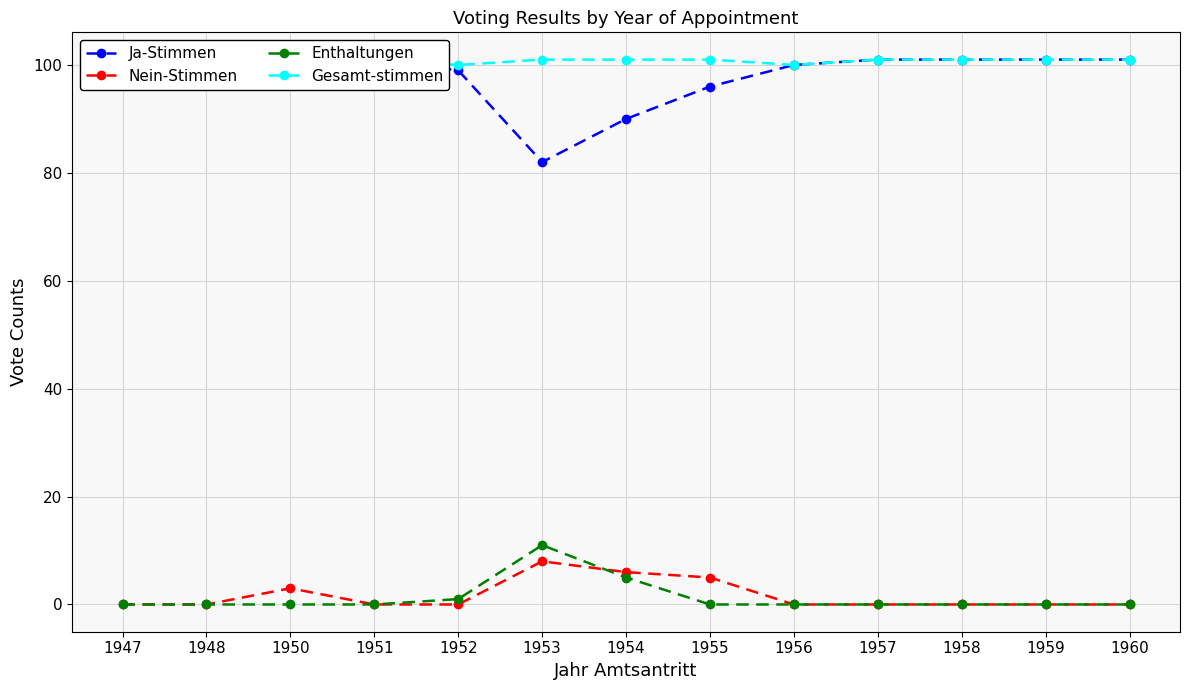

The Enthaltungen series shows 5 at 1959. True or false?

False